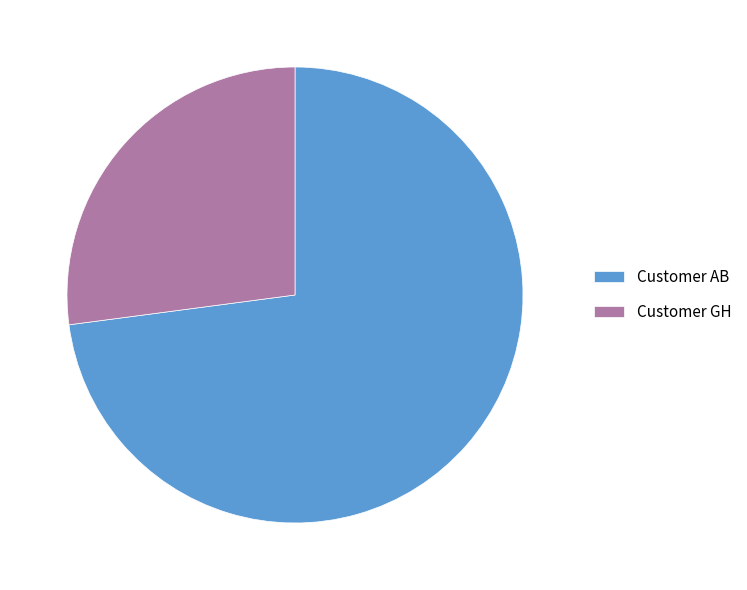

The Customer GH slice represents 27% of the pie. True or false?

True